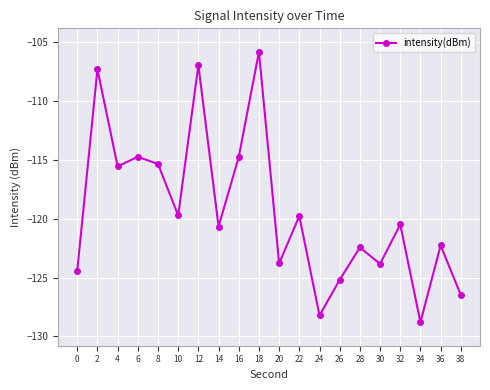

What is the smallest value displayed?

-128.8